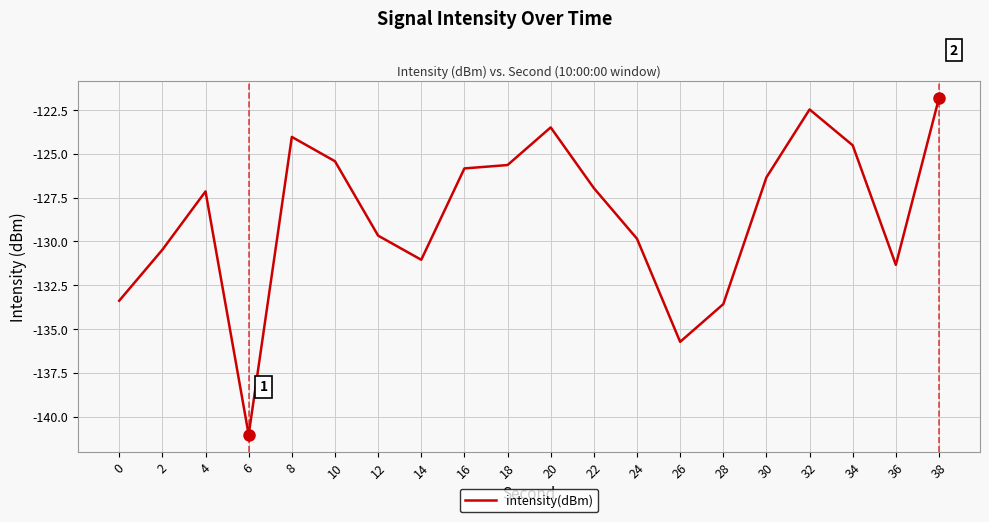

What is the difference between the values at 26 and 34?

11.2